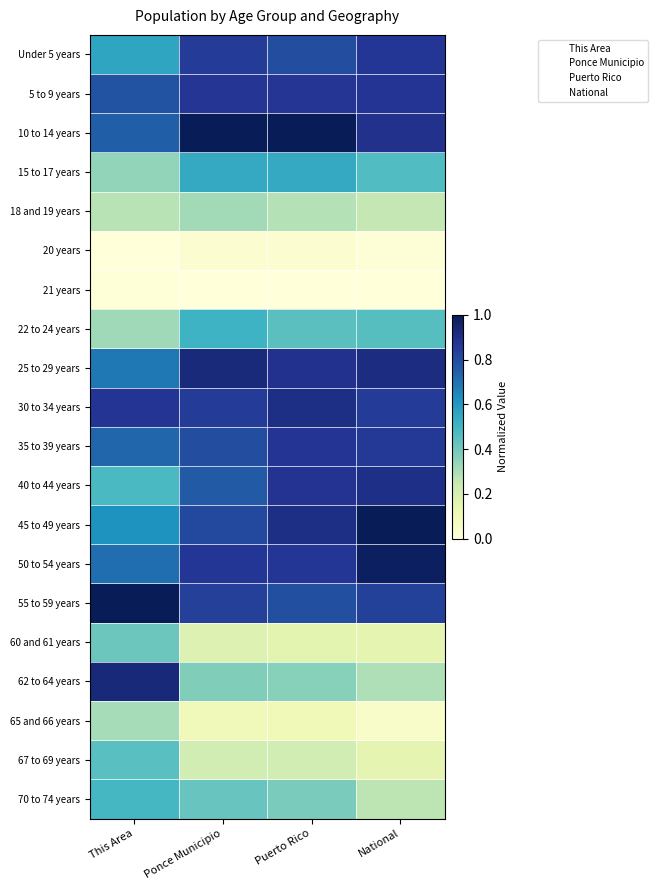

Rank the series by their maximum value, from highest to lowest.

45 to 49 years, 10 to 14 years, 55 to 59 years, 50 to 54 years, 62 to 64 years, 25 to 29 years, 30 to 34 years, 40 to 44 years, 35 to 39 years, 5 to 9 years, Under 5 years, 15 to 17 years, 22 to 24 years, 70 to 74 years, 67 to 69 years, 60 and 61 years, 18 and 19 years, 65 and 66 years, 20 years, 21 years